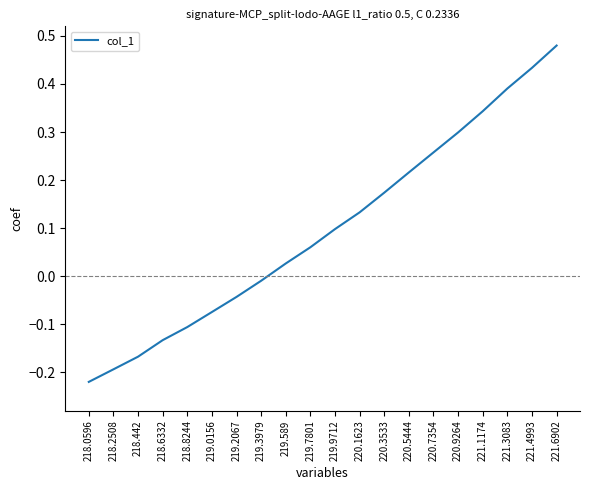

At which category does the chart reach its minimum across all series?

218.0596